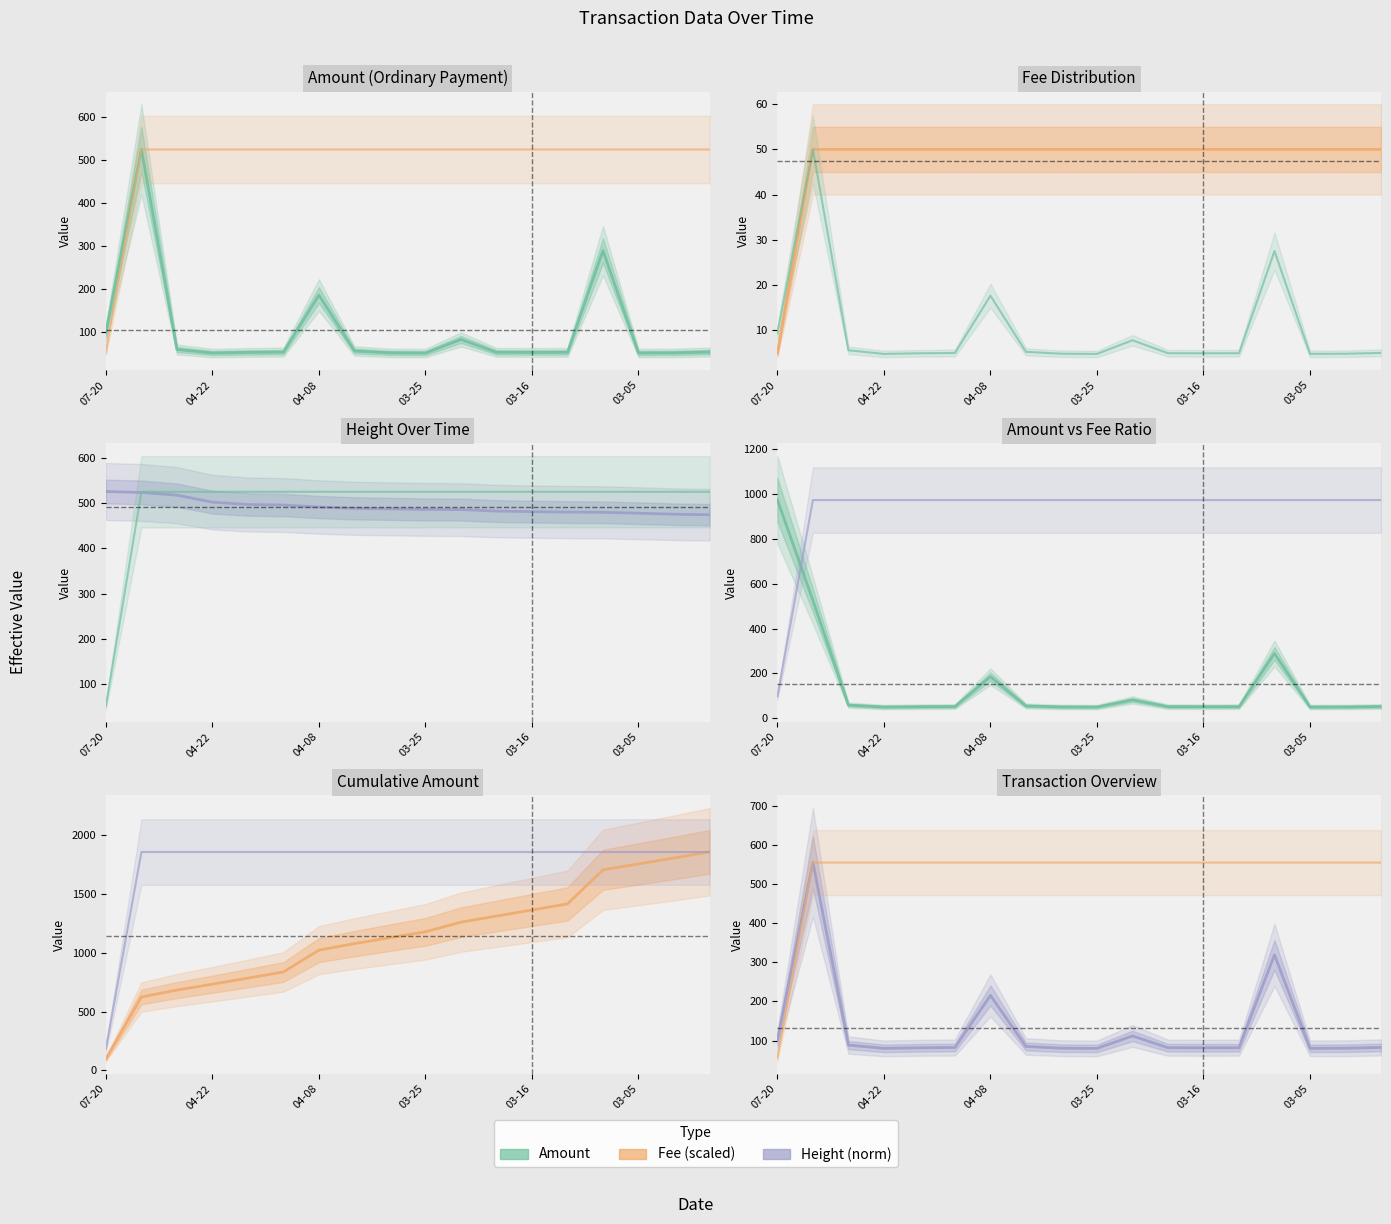

Rank the series by their maximum value, from lowest to highest.

Fee, Amount